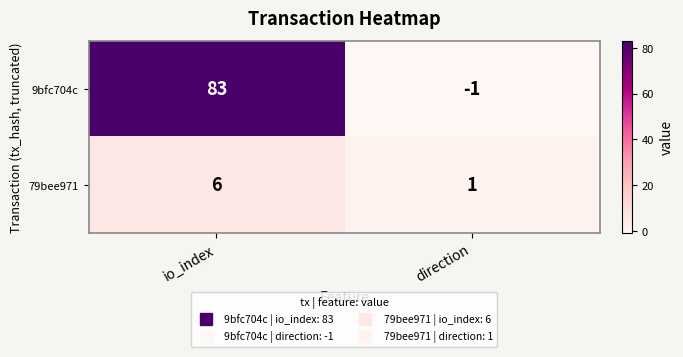

Reading left to right, extract all data points from this chart.

9bfc704c: io_index=83	direction=-1
79bee971: io_index=6	direction=1